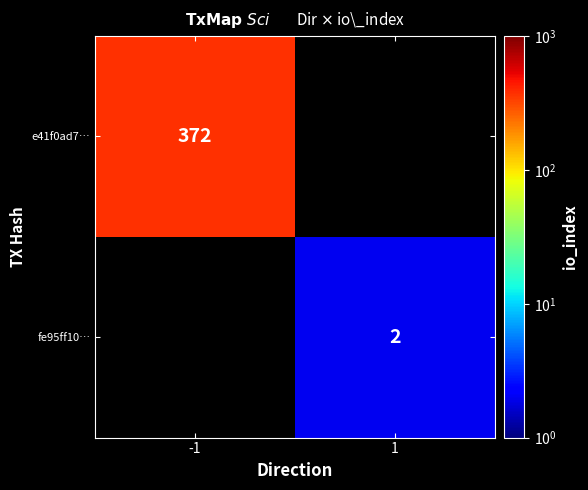

At which category does the chart reach its peak across all series?

-1